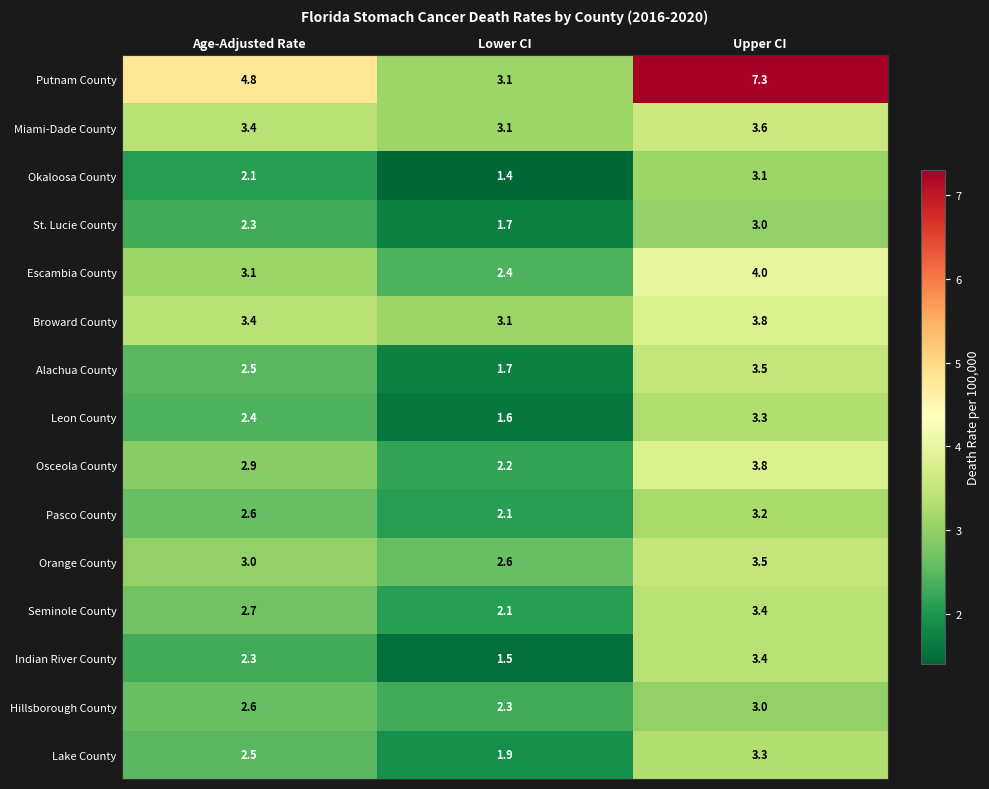

What is the difference between the Alachua County values at Upper CI and Age-Adjusted Rate?

1.0